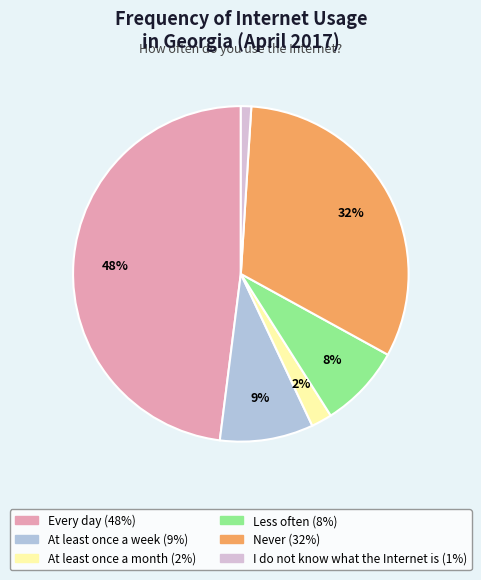

What is the smallest slice in the pie chart?

I do not know what the Internet is